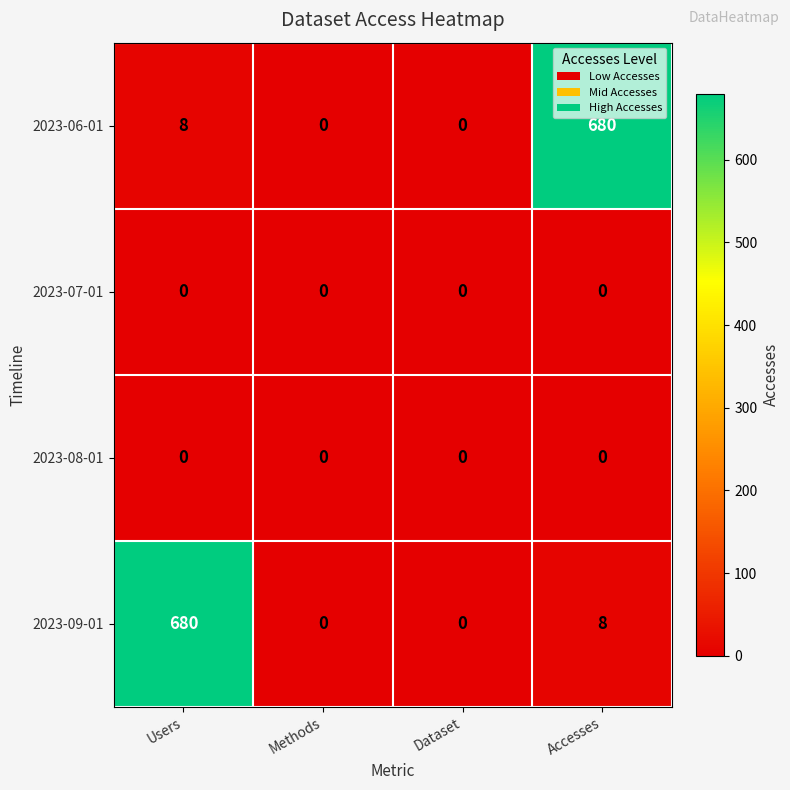

Between Methods and Accesses, which series saw the biggest shift?

2023-06-01